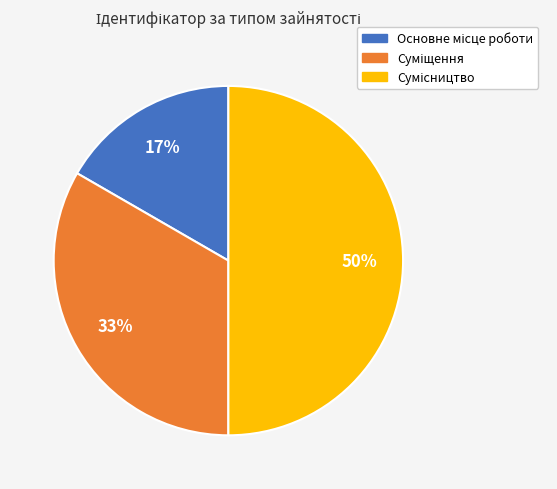

To the nearest percent, what is the average slice percentage?

33%